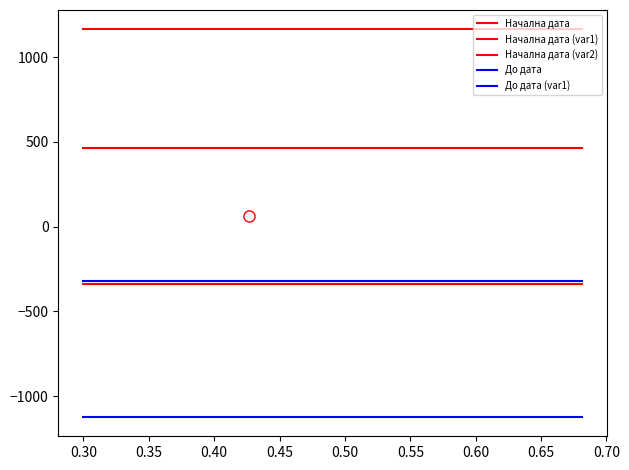

True or false: До дата (var1) and До дата cross at least once.

False